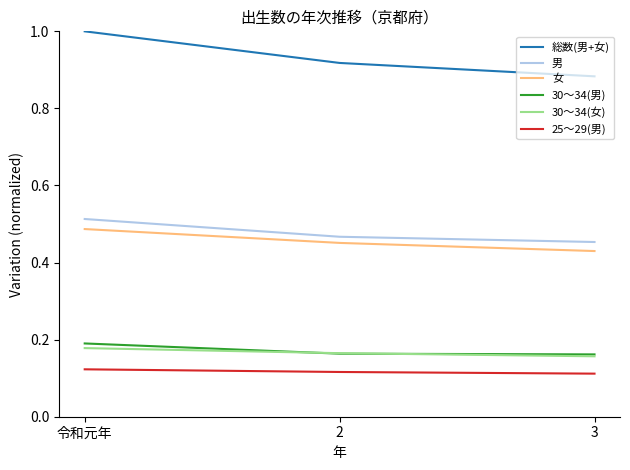

The 25～29(男) series shows 0.0 at 2. True or false?

False